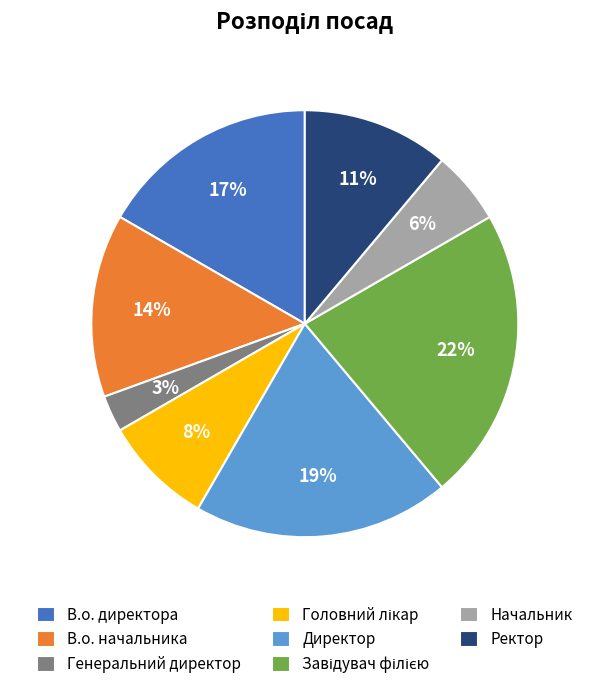

Is it true that Генеральний директор is 3% of the pie?

True